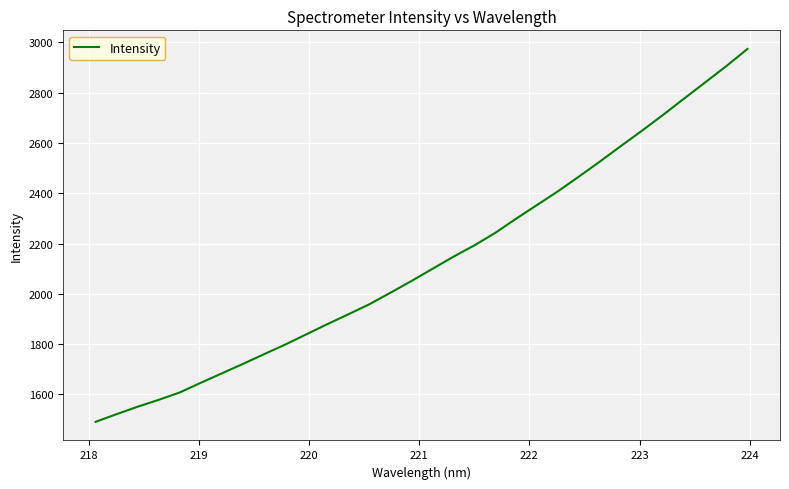

What is the maximum value shown in the chart?

2974.1